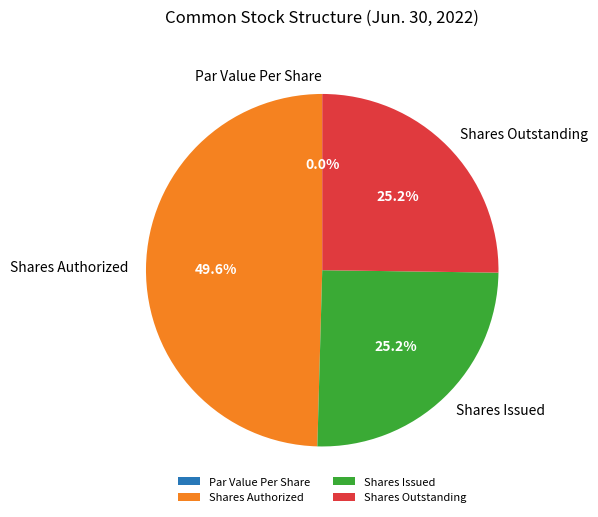

Does Shares Authorized account for over 50% of the chart?

No